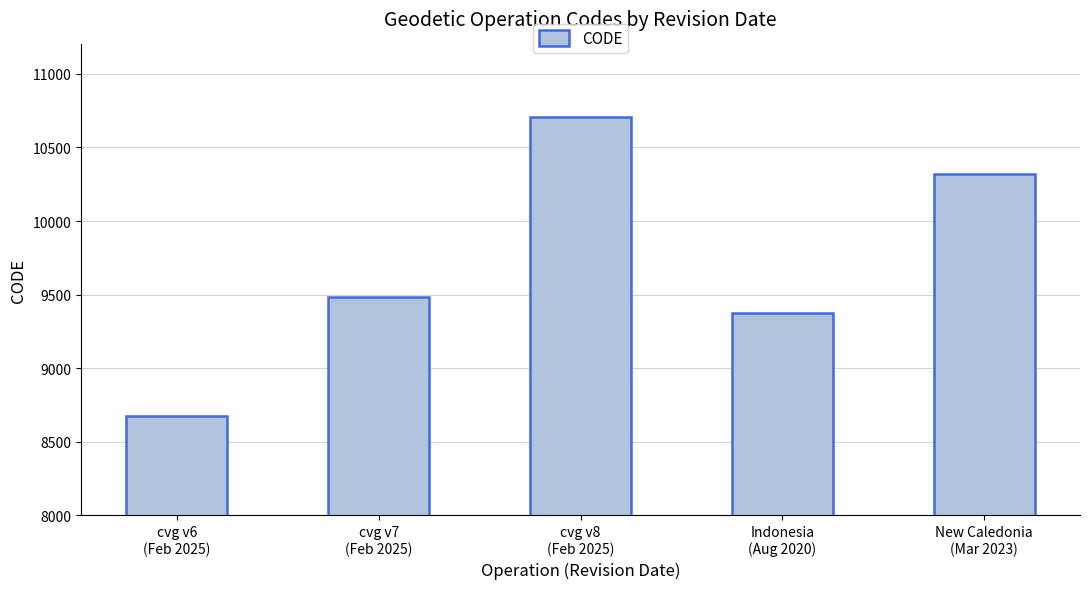

Does the chart contain stacked bars?

No